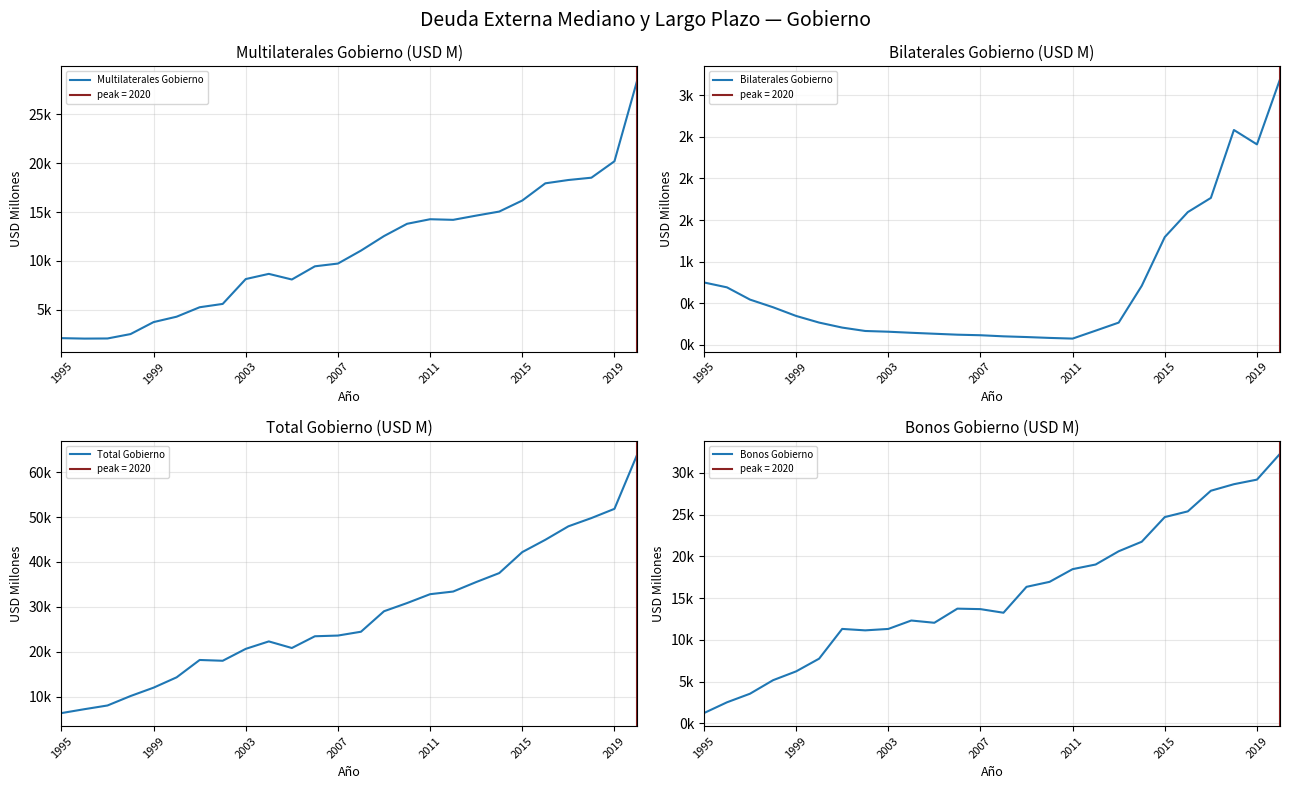

What is the average value of the Bonos Gobierno series?

15634.2